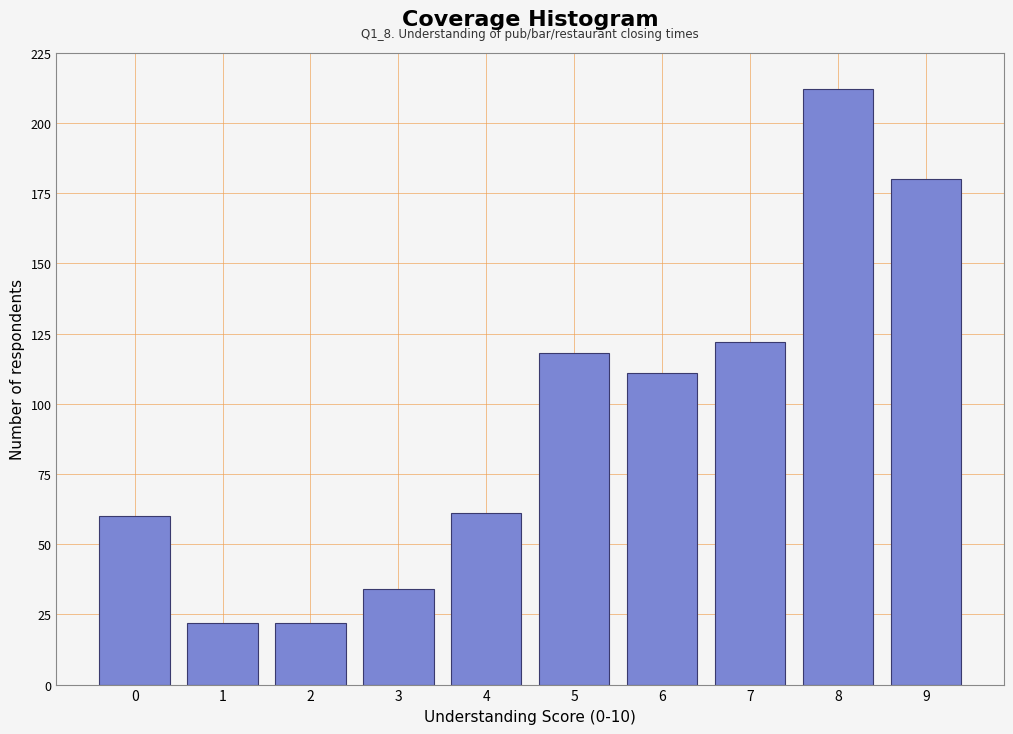

Reading left to right, extract all data points from this chart.

60	22	22	34	61	118	111	122	212	180